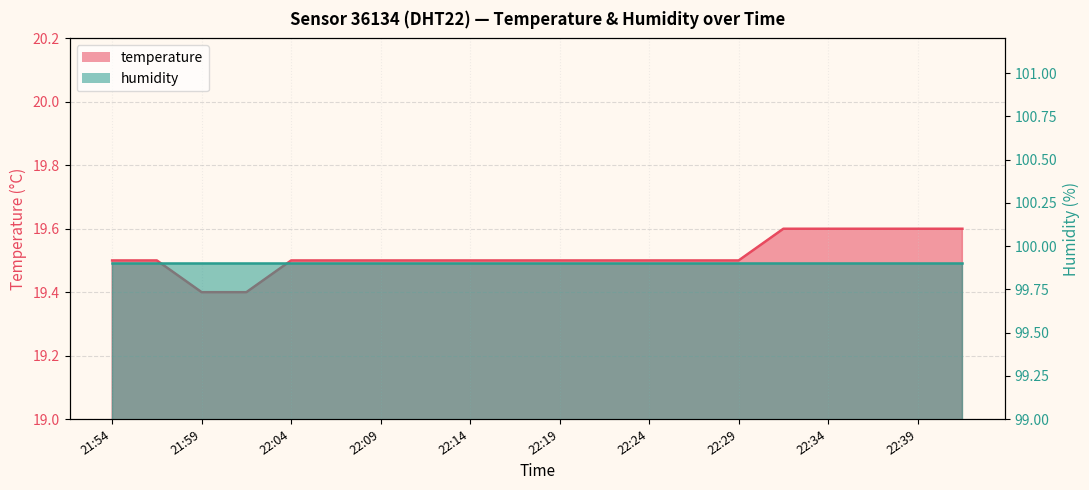

Reading left to right, transcribe all the data shown in this chart.

19.5	19.5	19.4	19.4	19.5	19.5	19.5	19.5	19.5	19.5	19.5	19.5	19.5	19.5	19.5	19.6	19.6	19.6	19.6	19.6